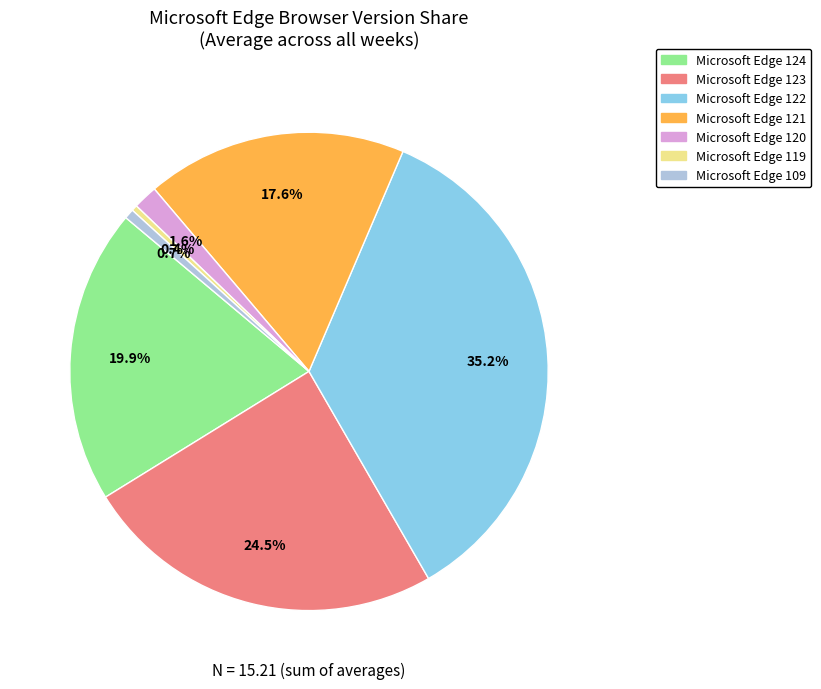

Is there any slice that represents more than half of the pie?

No